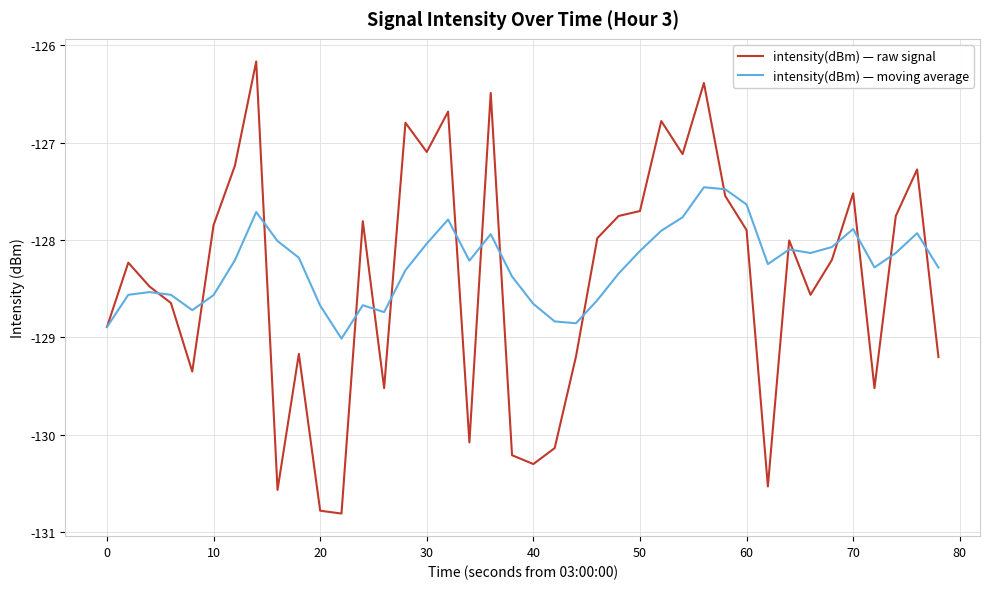

True or false: intensity(dBm) — moving average and intensity(dBm) — raw signal intersect in this chart.

True